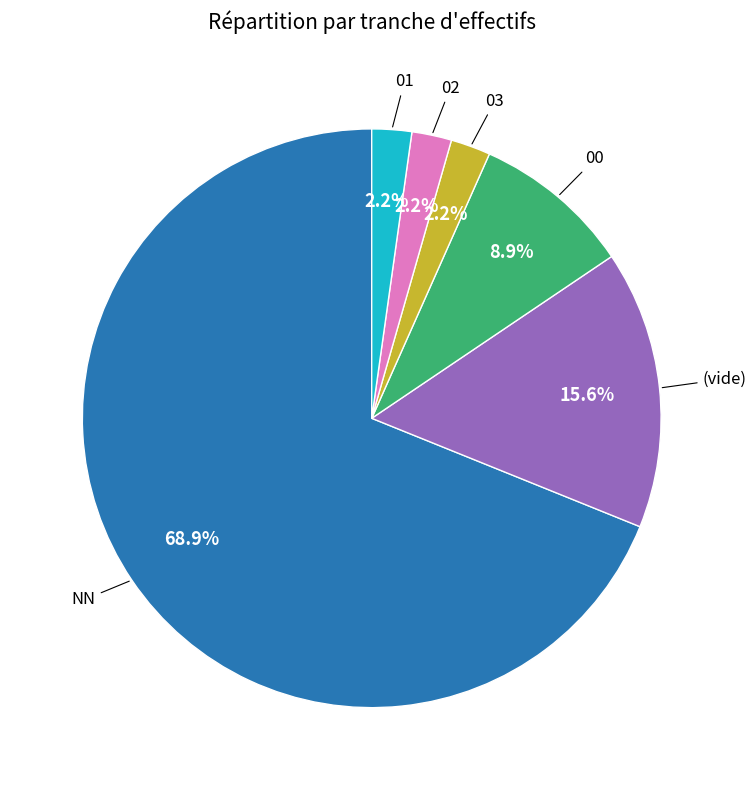

Is there a majority slice in this chart?

Yes